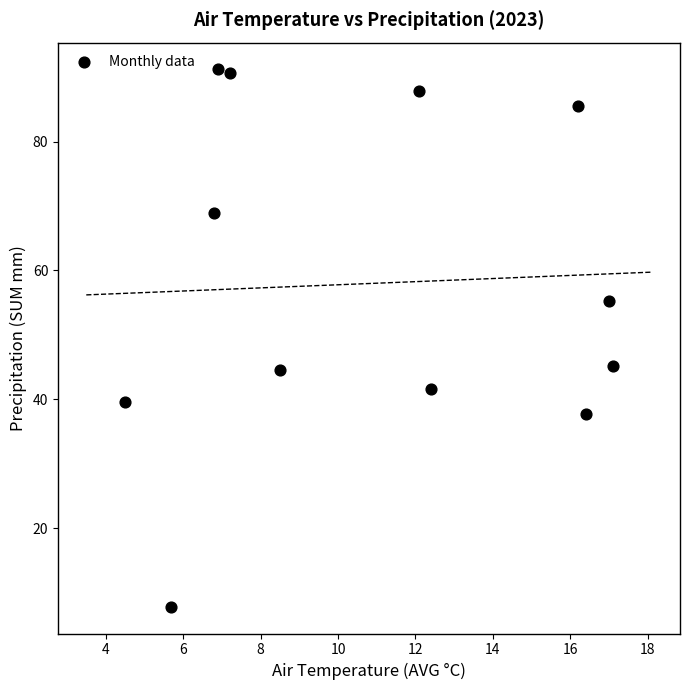

What is the average X value?

10.9